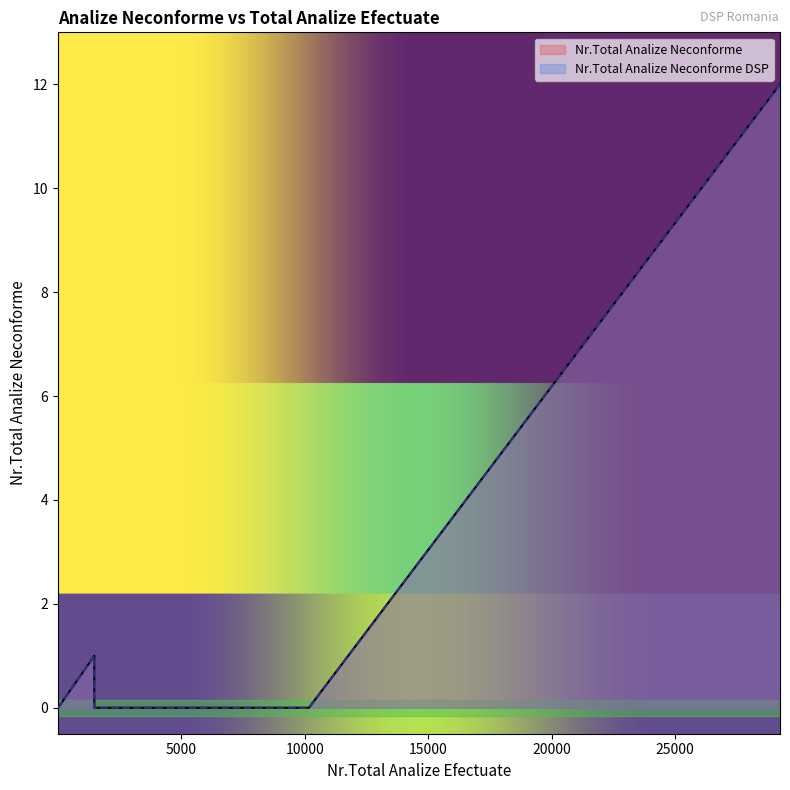

Which series has the widest spread of values?

Nr.Total Analize Neconforme